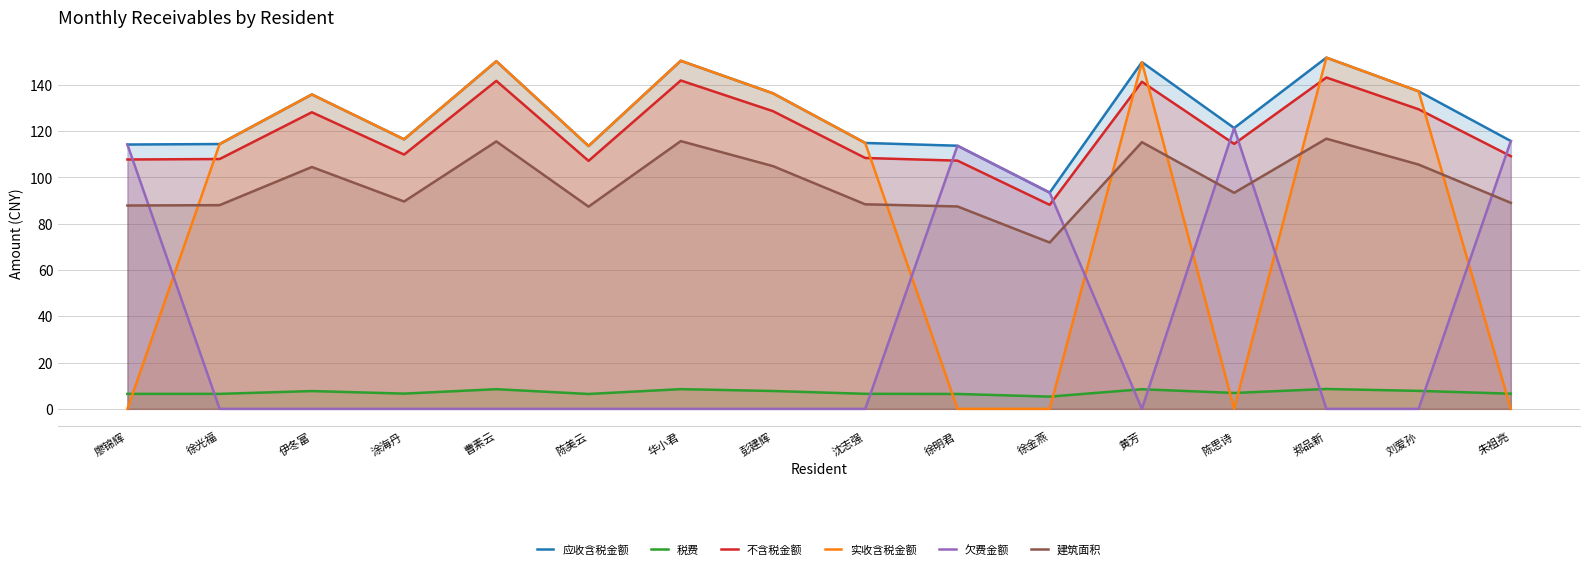

At which label is 建筑面积 closest to 94?

陈思诗